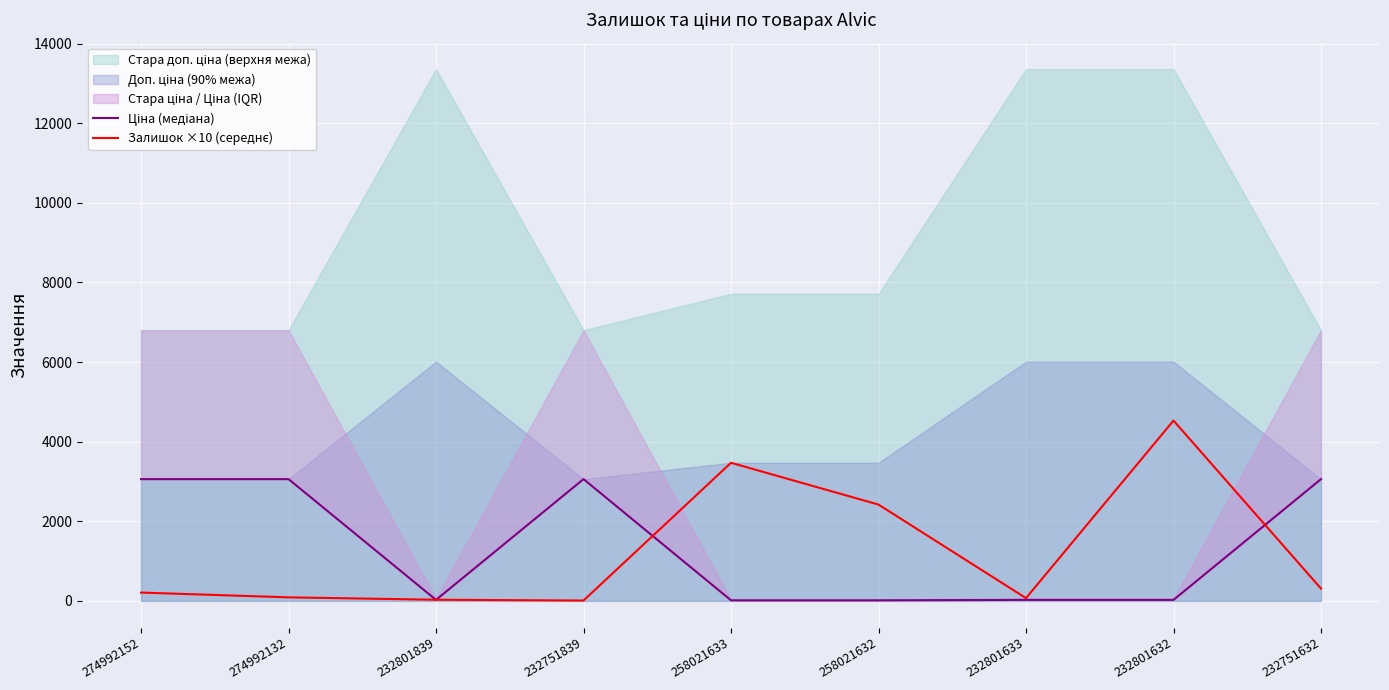

What is the label of the 7th point from the right?

232801839